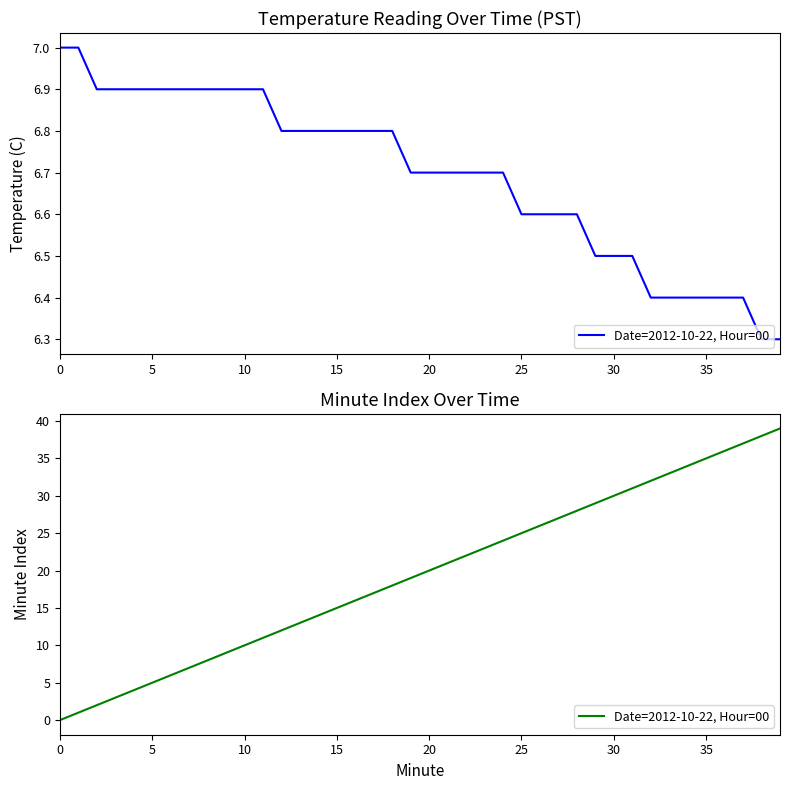

What is the difference between the second highest and second lowest values?

37